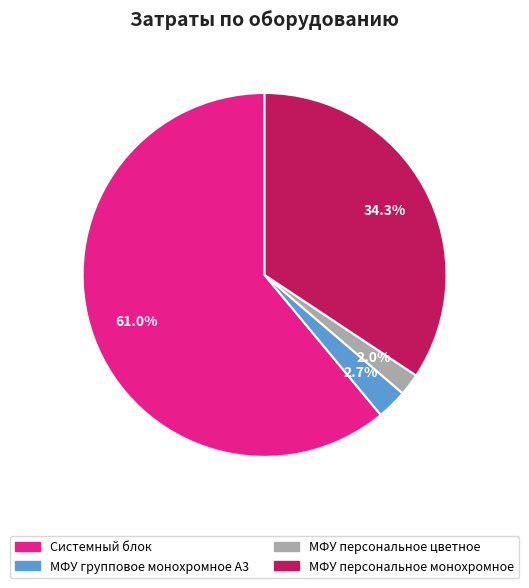

Is it true that МФУ персональное монохромное is 29% of the pie?

False